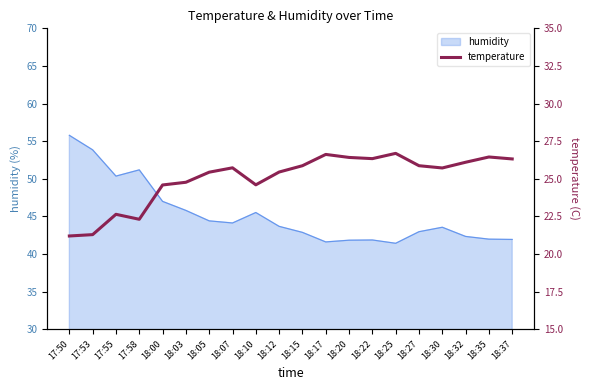

Approximately how many times larger is the value at 18:12 compared to 17:53?

1.2